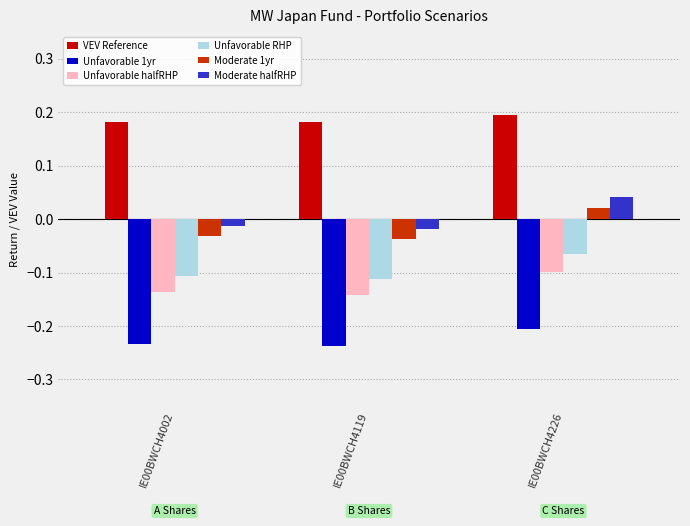

How many data points does each series have?

3